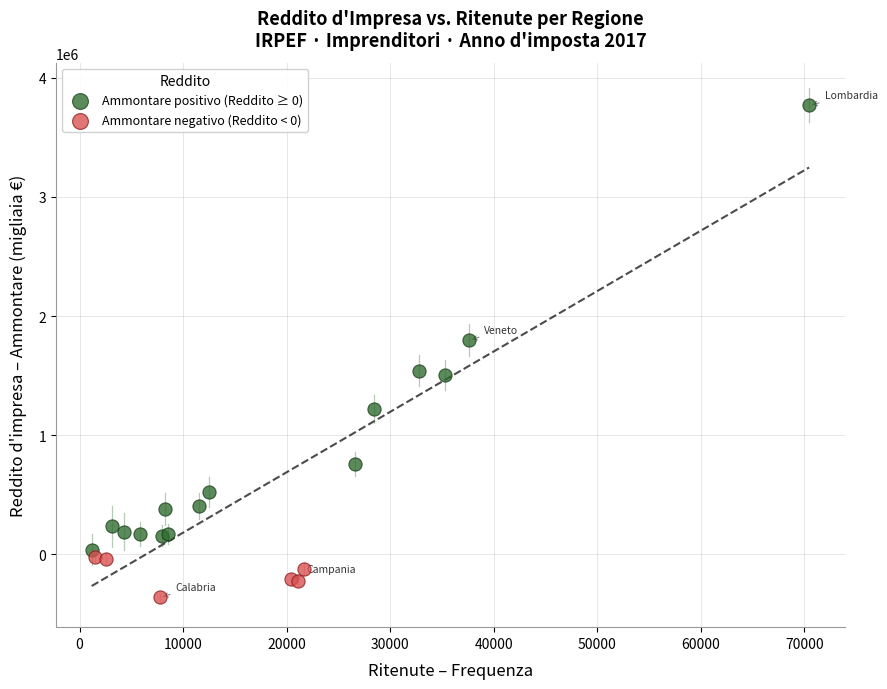

Which series has the widest spread of Y values?

Ammontare positivo (Reddito ≥ 0)